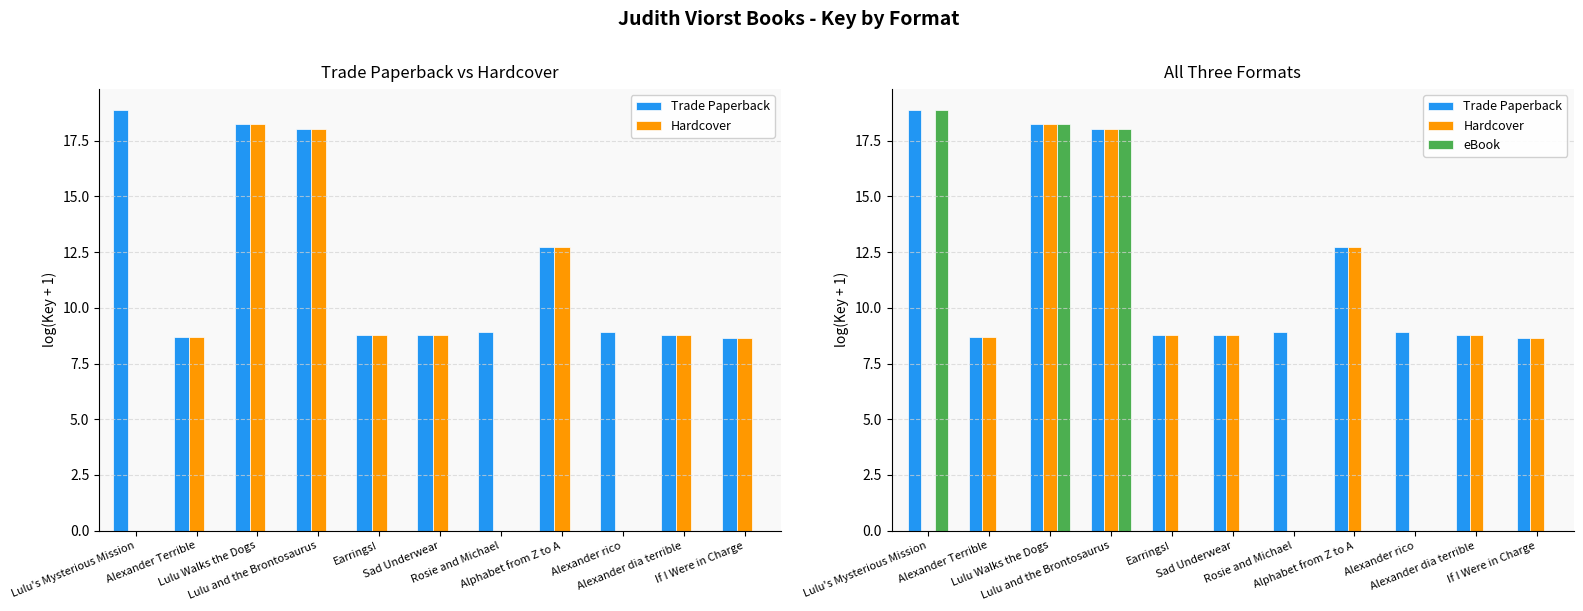

True or false: eBook has a value of 18.2 at Lulu Walks the Dogs.

True